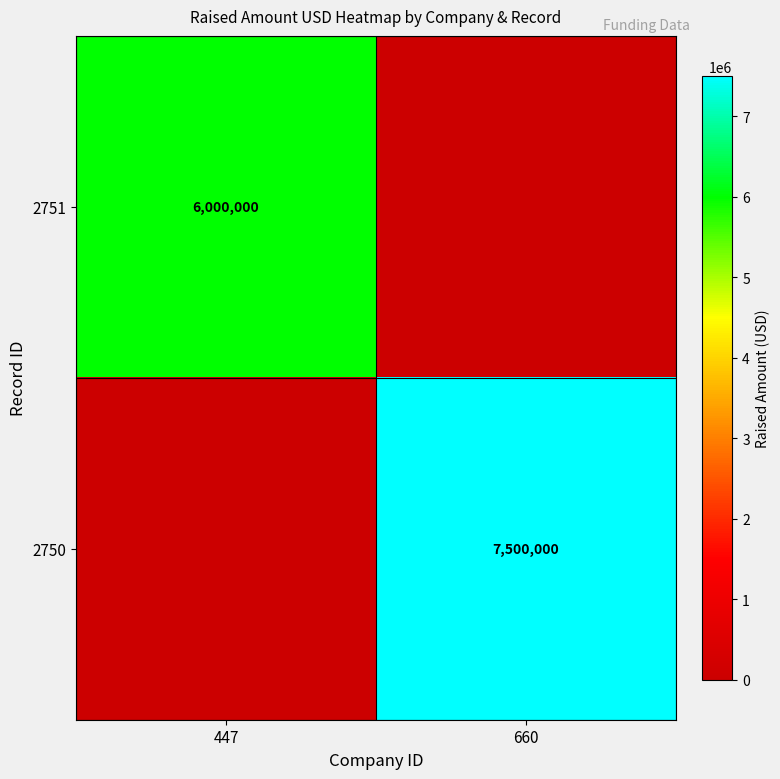

The 2751 series shows 8143677 at 447. True or false?

False